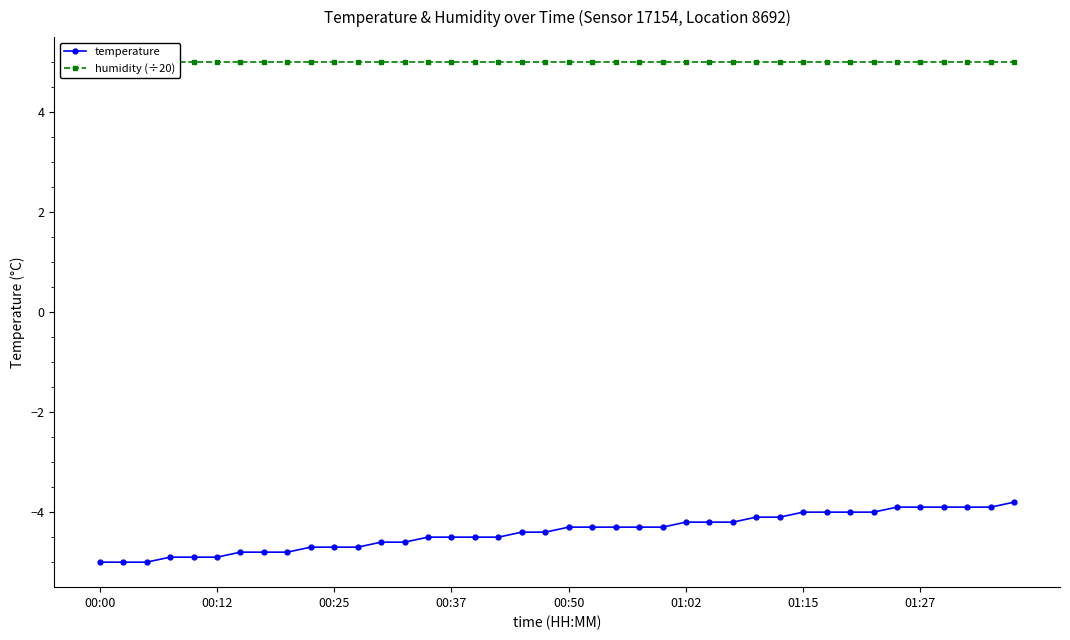

Which series has the largest total across all categories?

humidity (÷20)